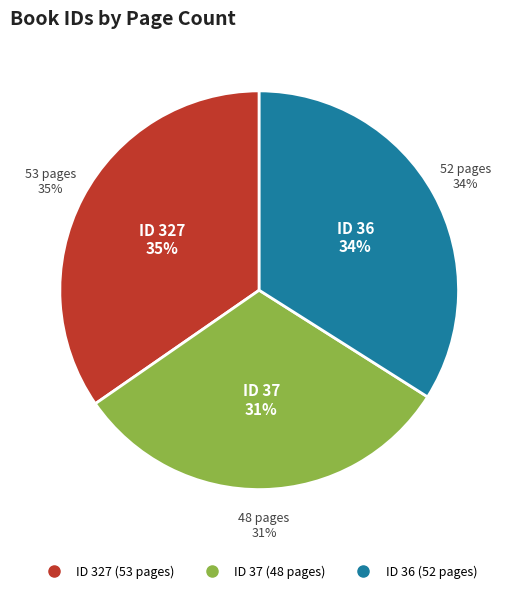

What is the change in value from 37 to 36?

+4